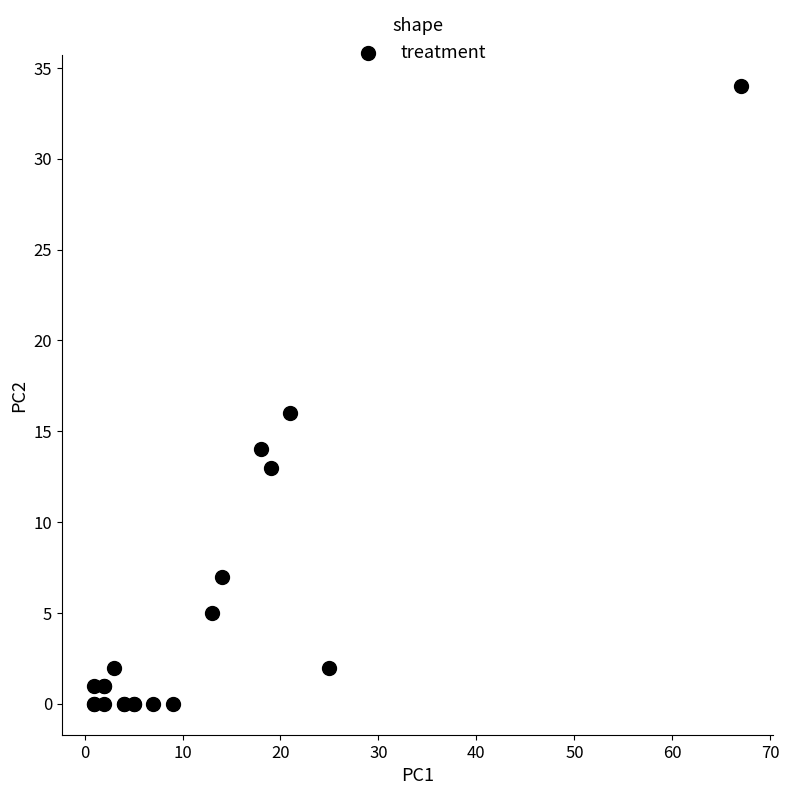

What Y value in the scatter plot is closest to 17?

16